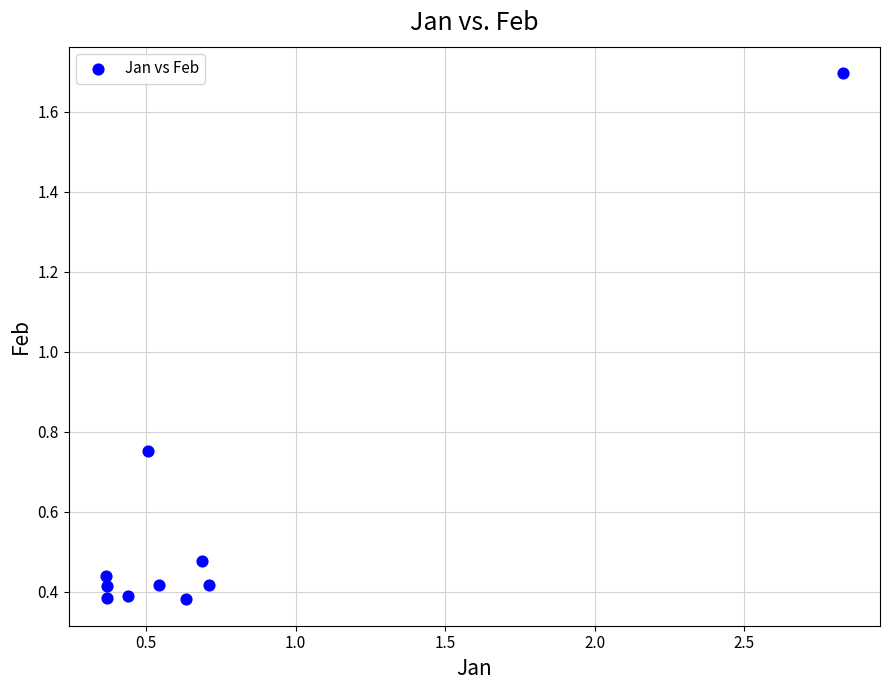

What is the range of X values (max minus min)?

2.5